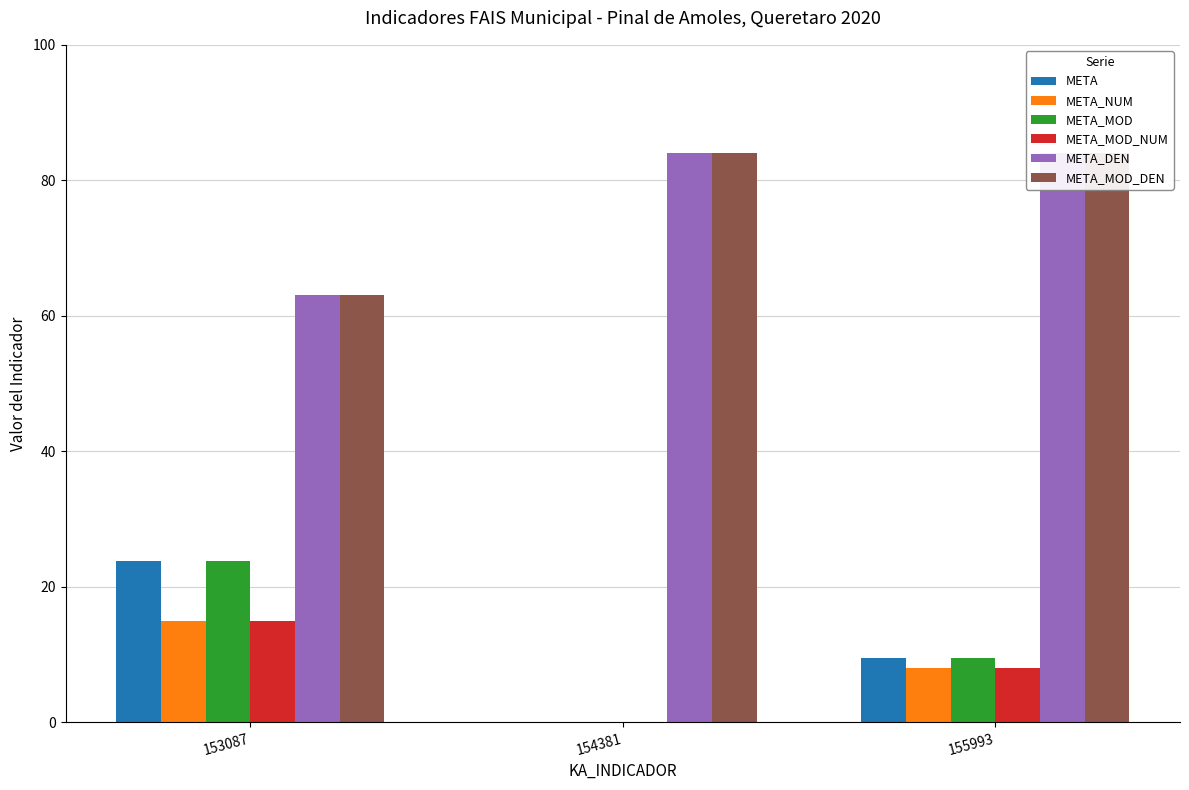

Where does the META_MOD series first go above 9?

153087